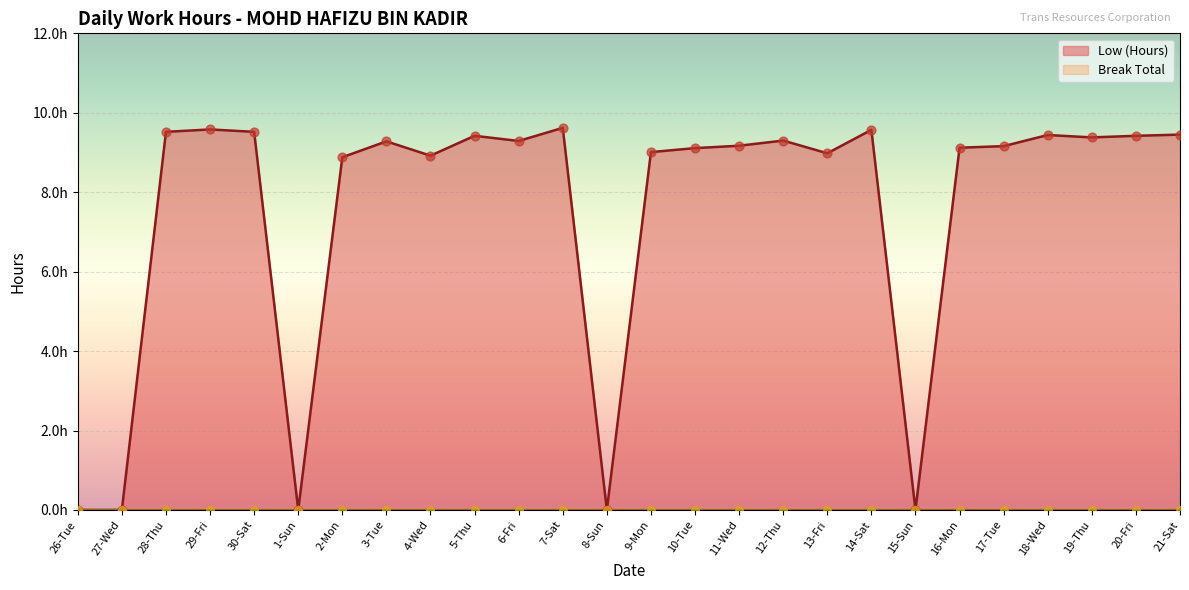

What is the ratio of the value at 14-Sat to the value at 11-Wed?

1.0